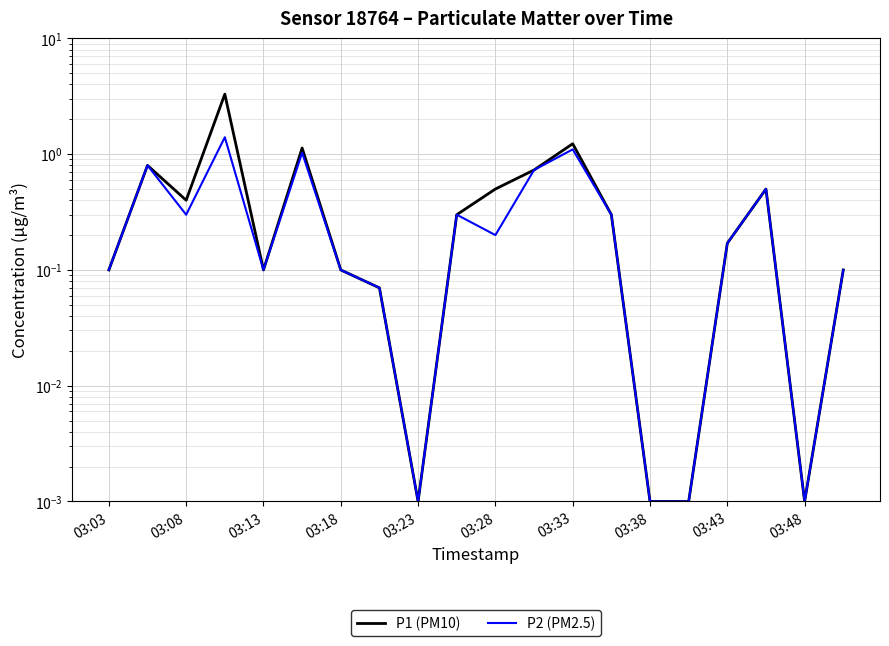

Rank the series at 03:23 from lowest to highest value.

P1 (PM10), P2 (PM2.5)